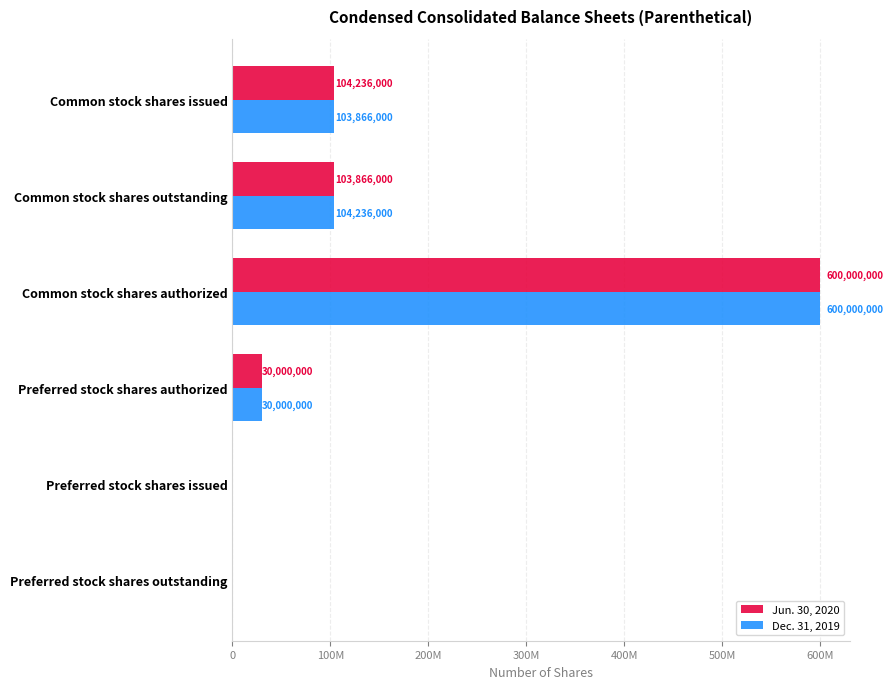

What are all the series names shown in the legend?

Jun. 30, 2020, Dec. 31, 2019